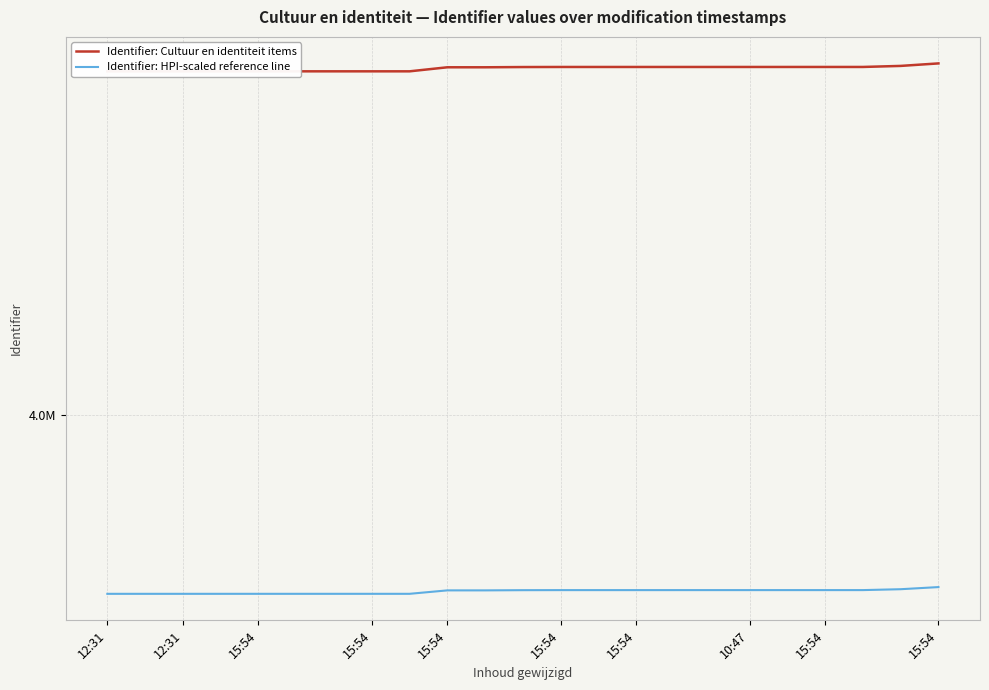

True or false: Identifier: HPI-scaled reference line and Identifier: Cultuur en identiteit items cross at least once.

False